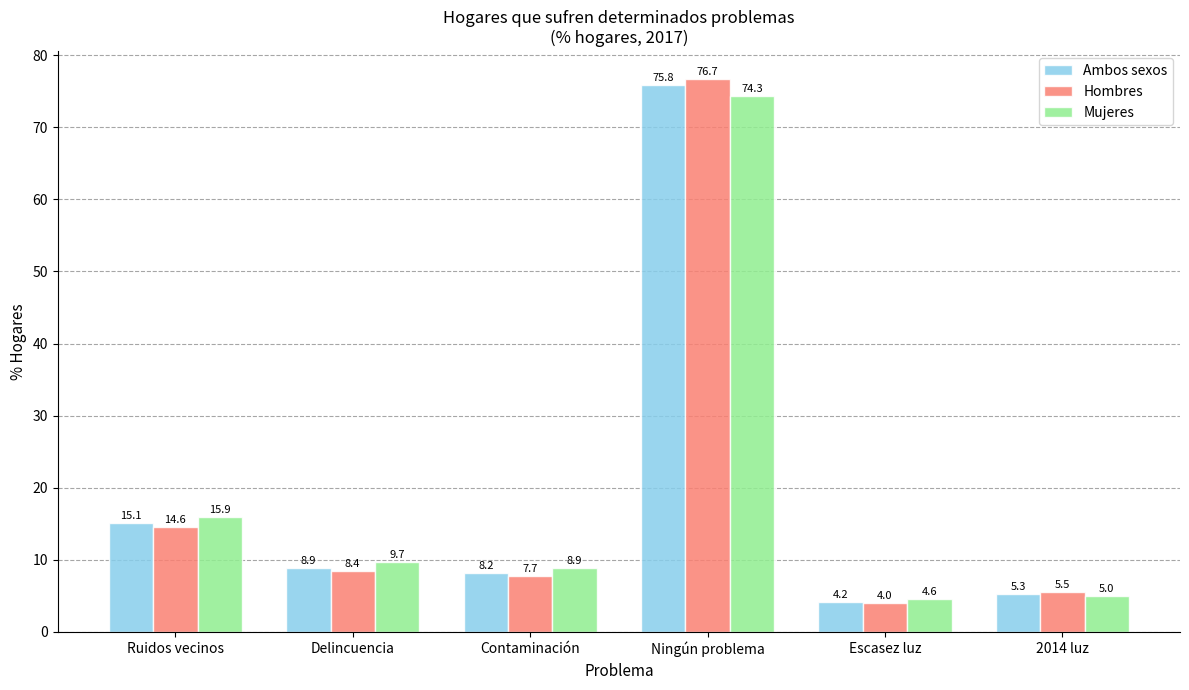

The Mujeres series shows 51.3 at Ningún problema. True or false?

False